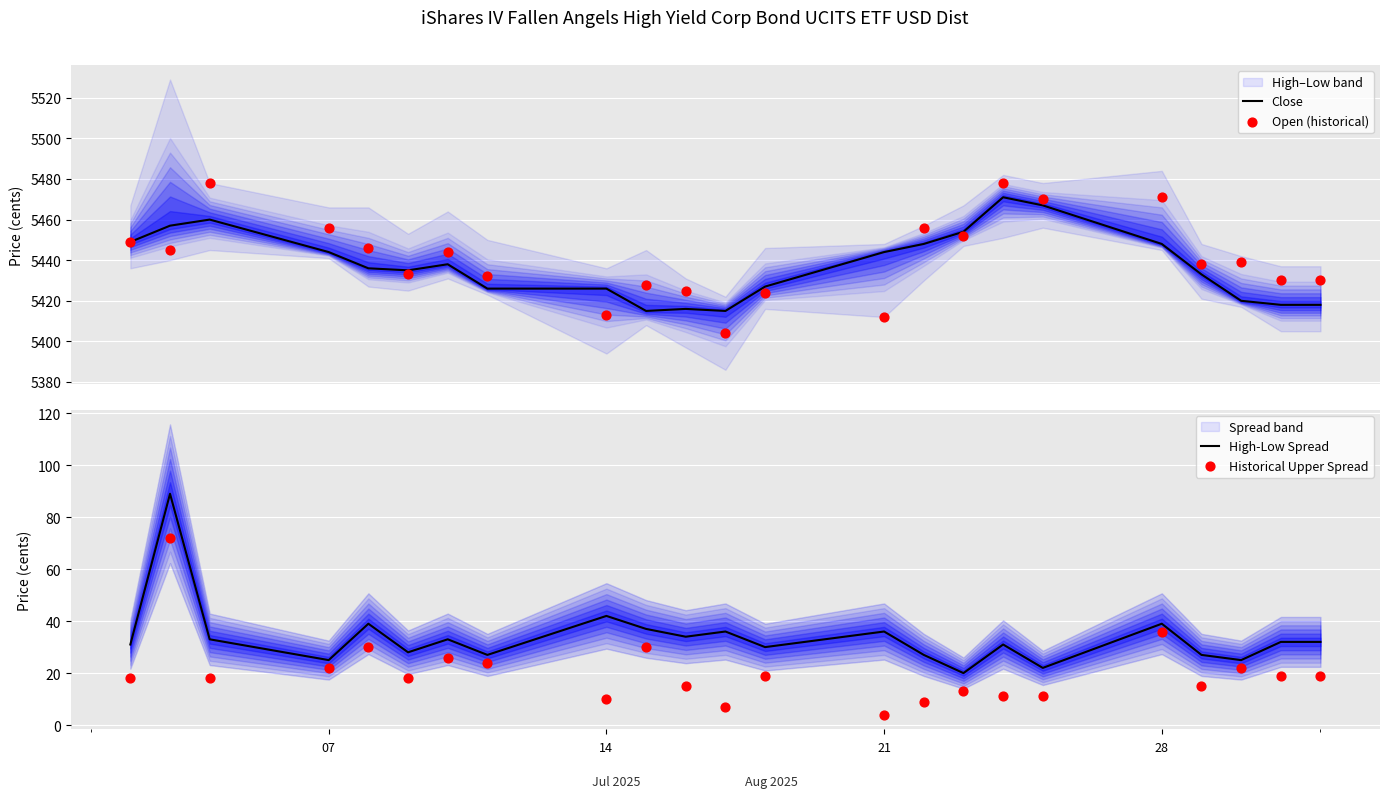

What is the lowest value of the Close series?

5415